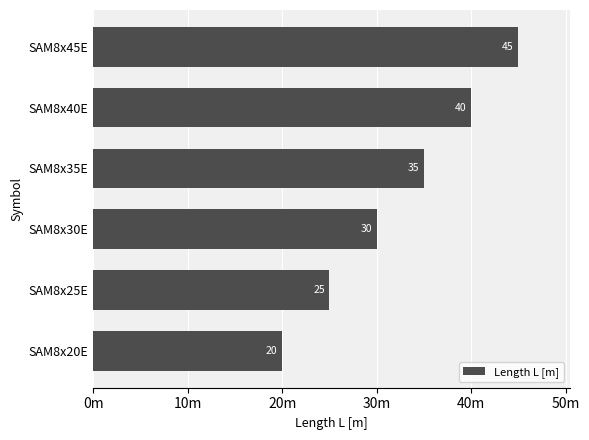

Are the bars horizontal?

Yes